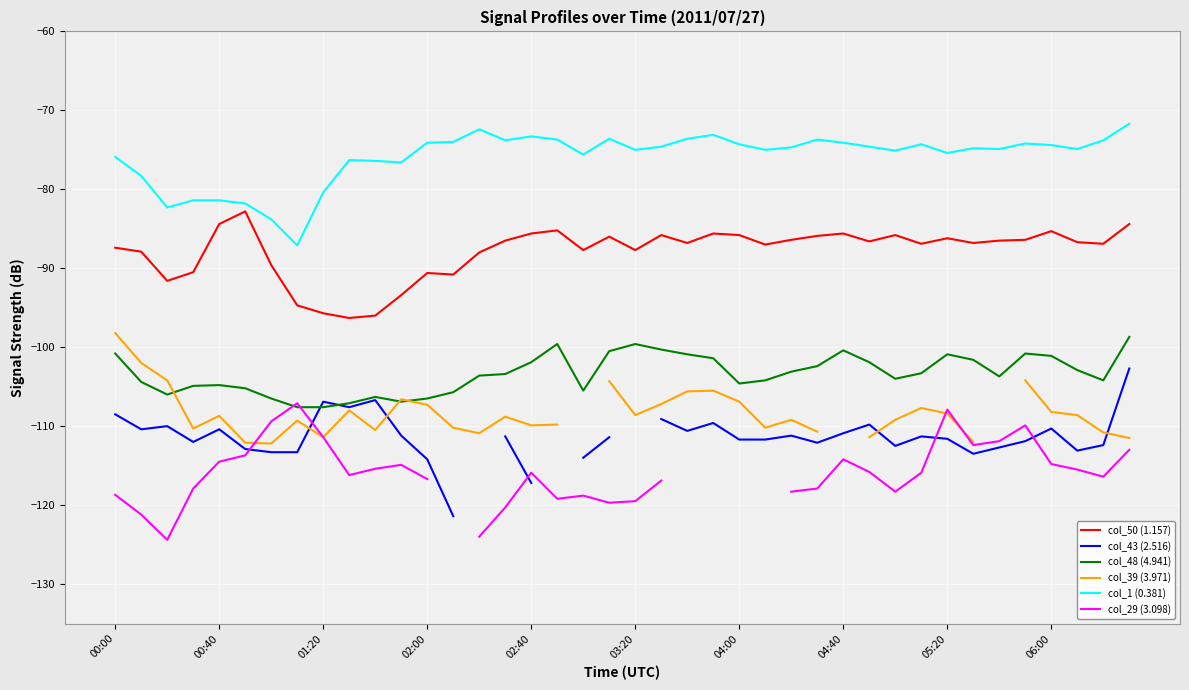

What is the difference between the maximum and minimum values in the col_48 (4.941) series?

8.9